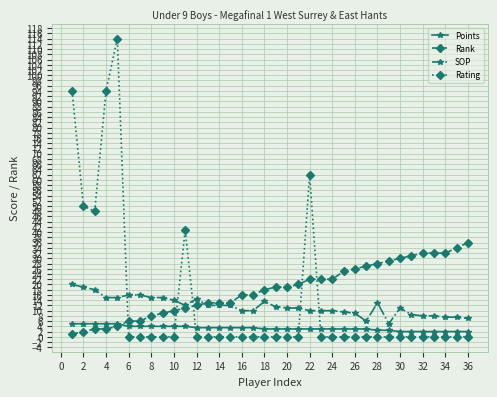

Rank the series by their maximum value, from lowest to highest.

Points, SOP, Rank, Rating